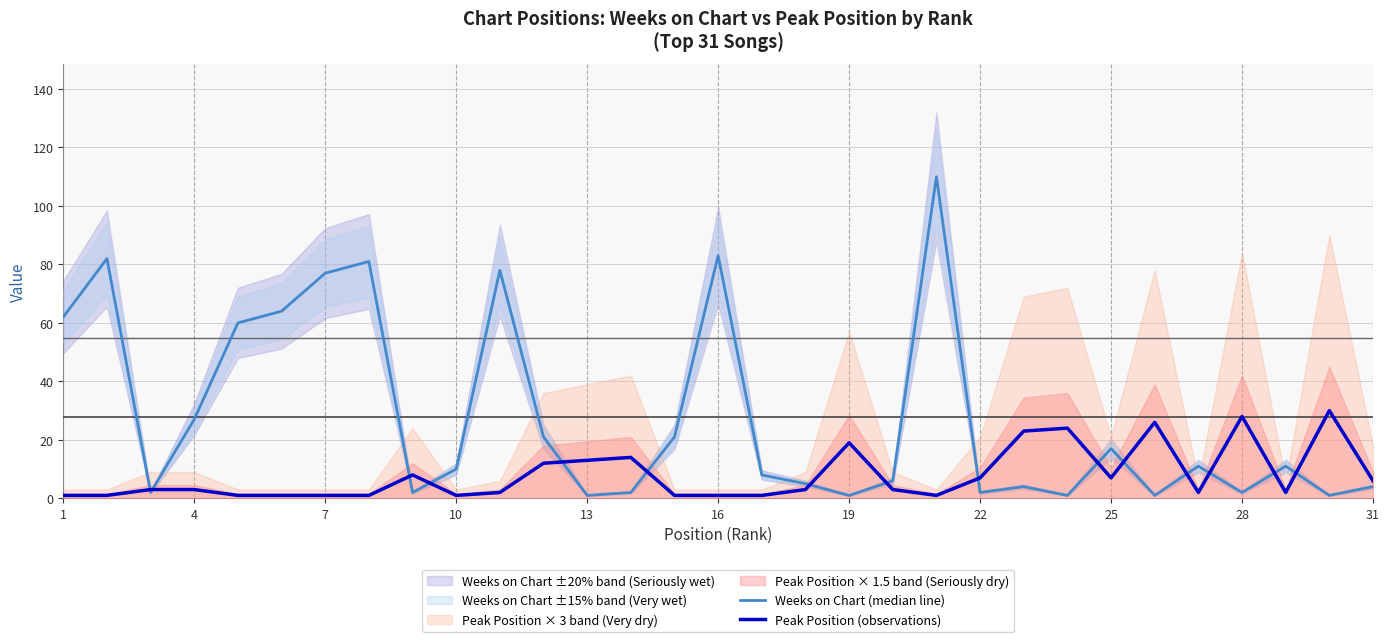

What is the highest value of the Weeks on Chart (median line) series?

110